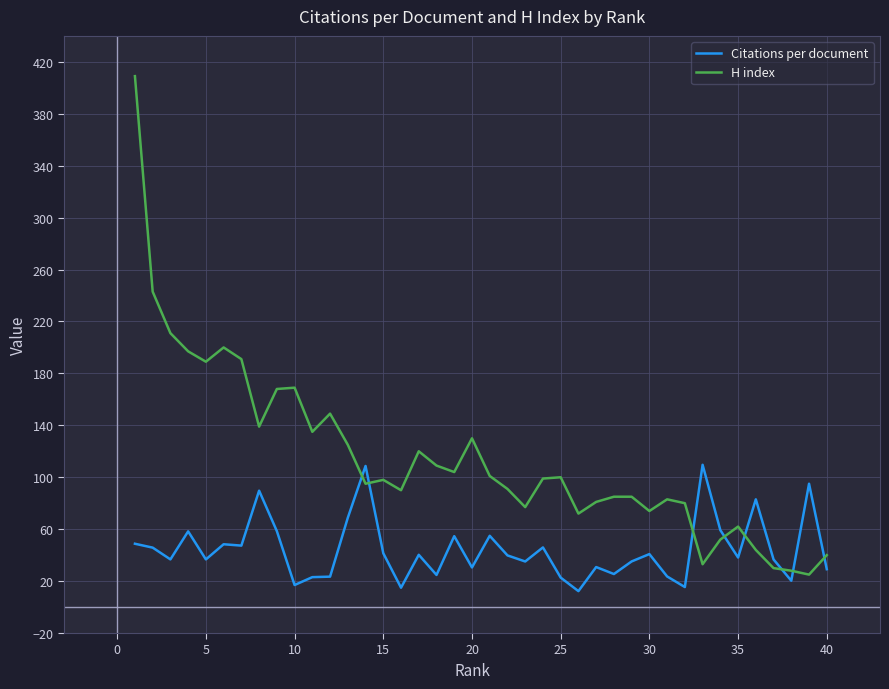

Which series has the widest spread of values?

H index